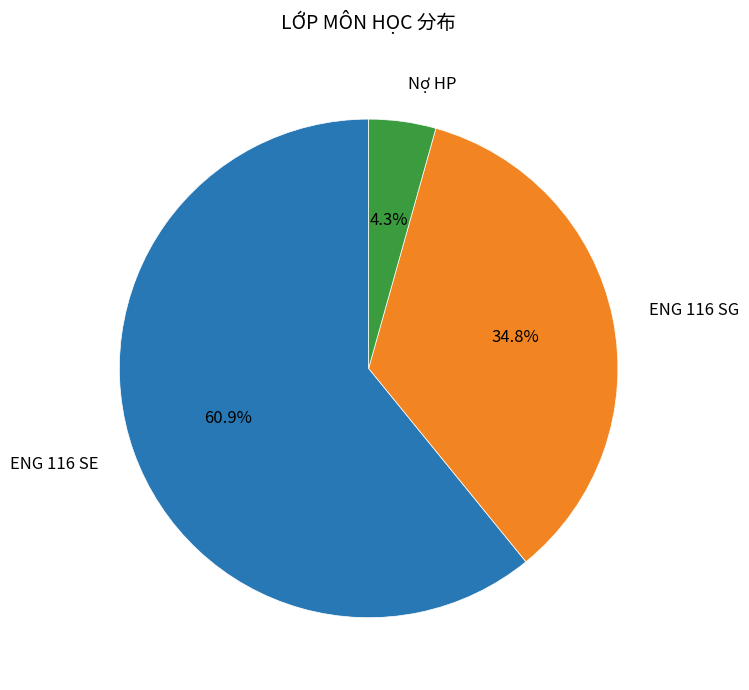

What is the smallest slice in the pie chart?

Nợ HP